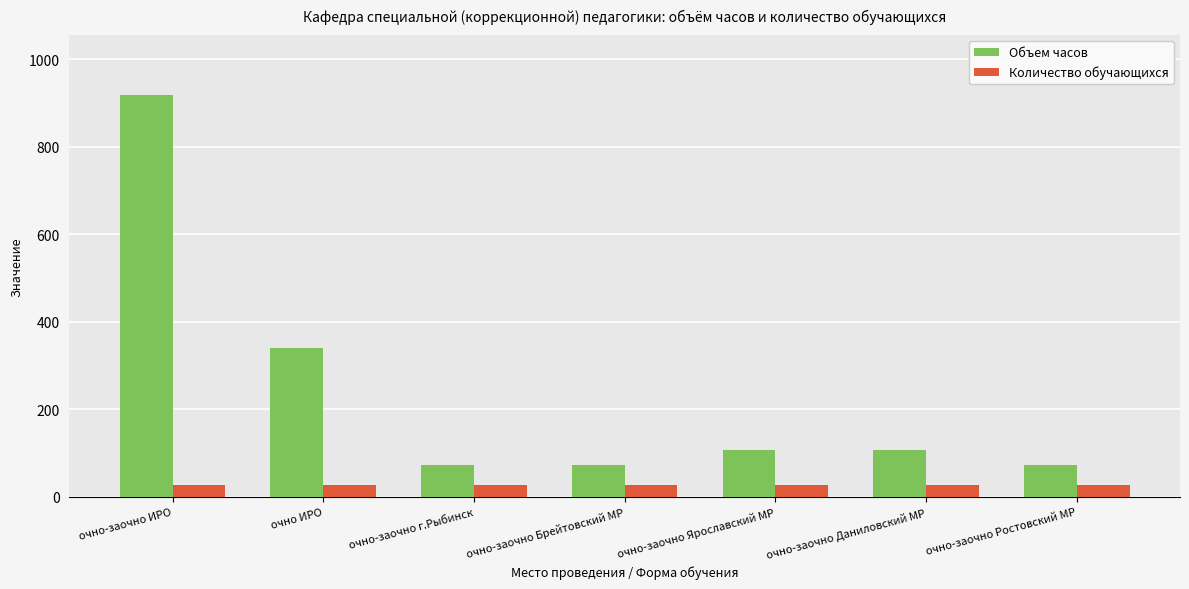

List the series in order of their peak value, lowest first.

Количество обучающихся, Объем часов